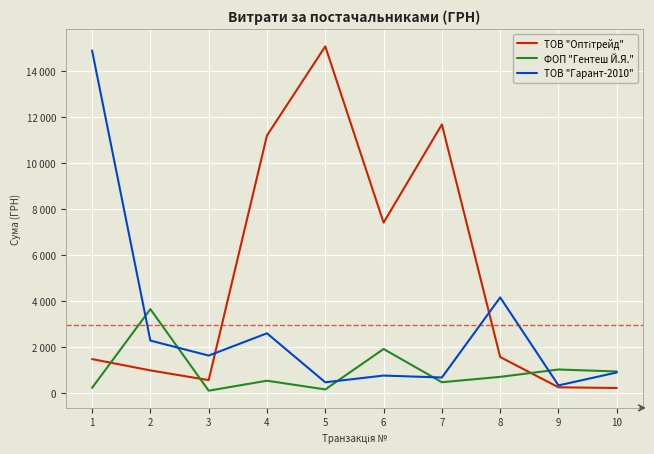

Does the chart have visible grid lines?

Yes